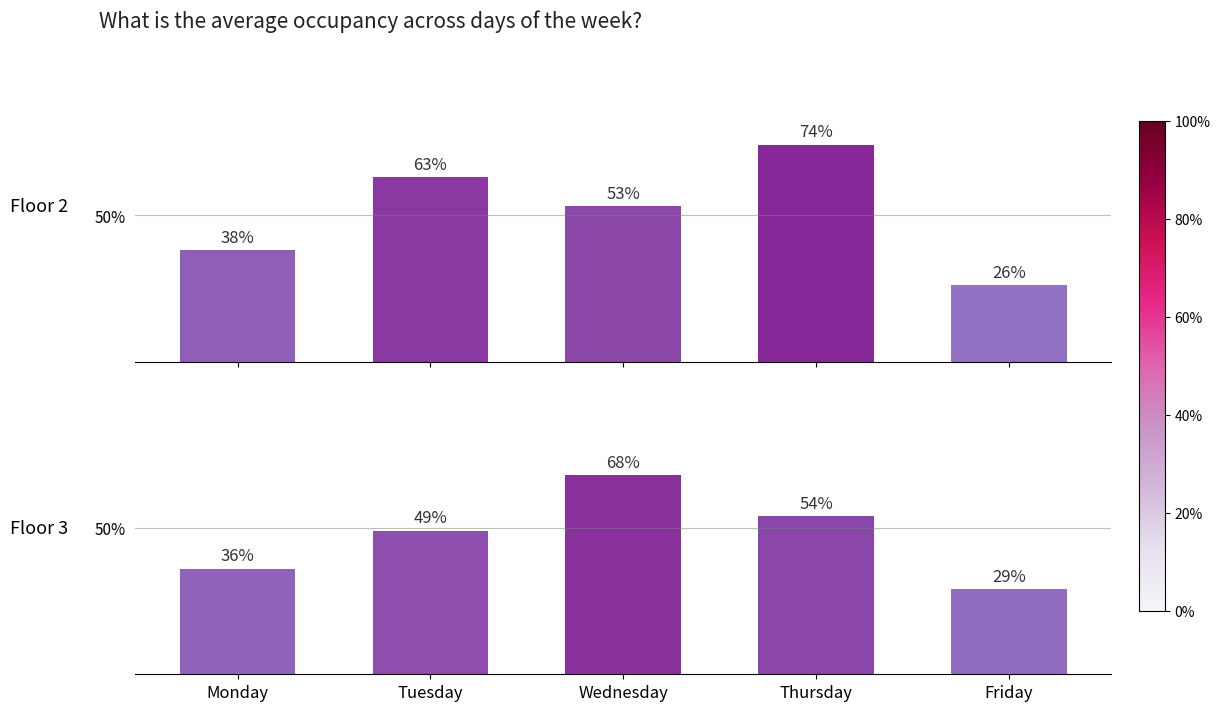

Which has a higher value, Thursday or Tuesday?

Thursday